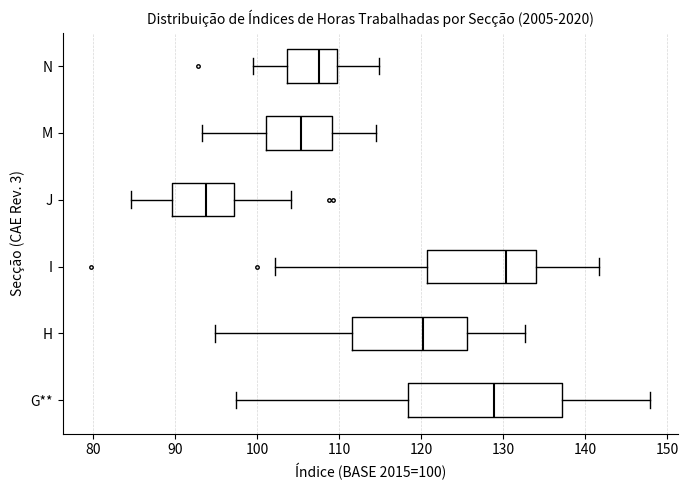

Where is the right edge of the box for G** on the x-axis? The values are not printed on the chart, so give them approximately, as read against the axis.

137